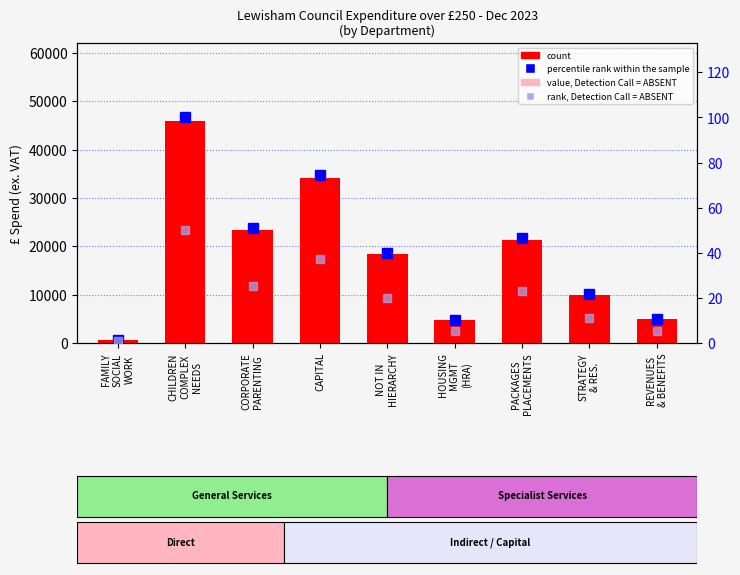

Where does the rank, Detection Call = ABSENT series first go above 19?

CHILDREN
COMPLEX
NEEDS